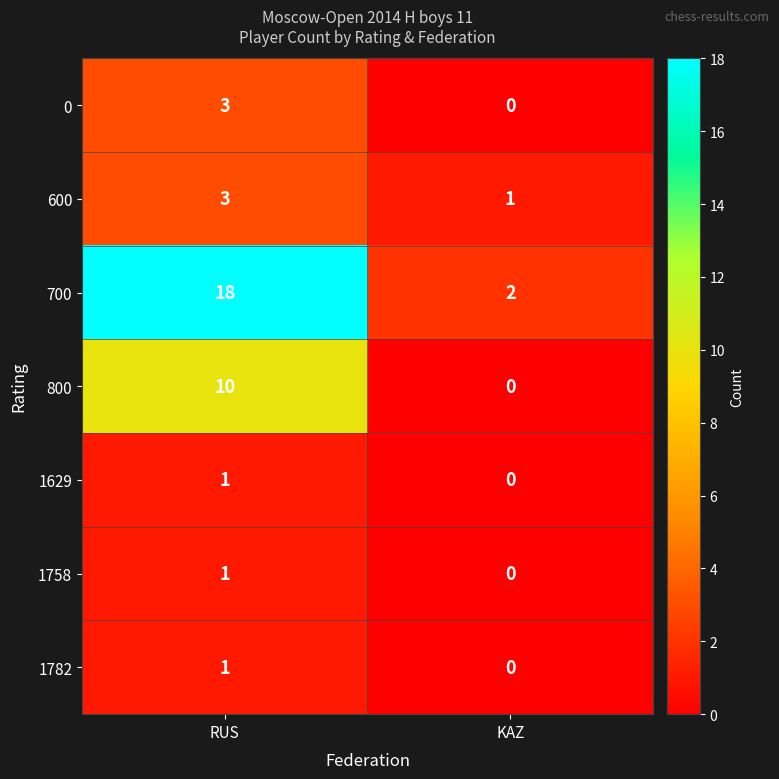

Reading left to right, transcribe all the data shown in this chart.

0: 3	0
600: 3	1
700: 18	2
800: 10	0
1629: 1	0
1758: 1	0
1782: 1	0